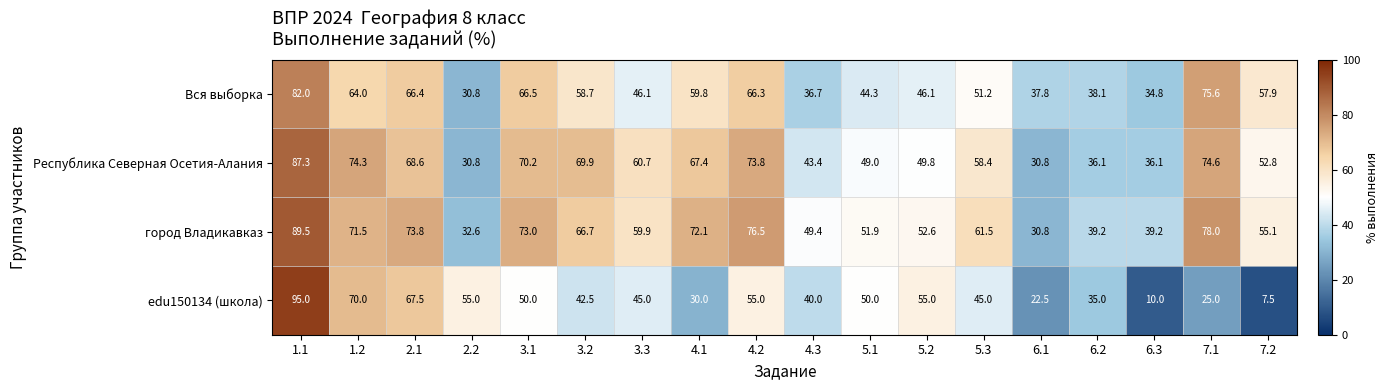

Is it true that edu150134 (школа) equals 41.1 at 7.1?

False